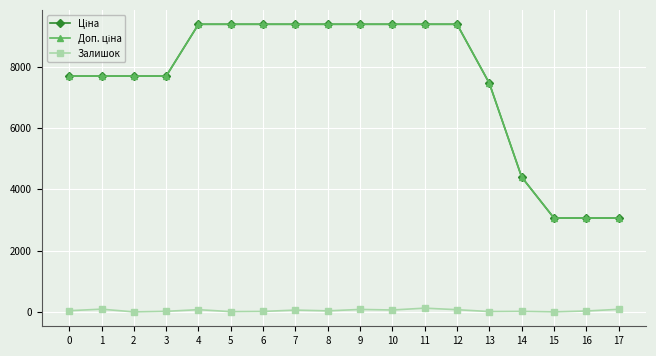

True or false: Залишок has more than 0 points higher than both neighbors.

True